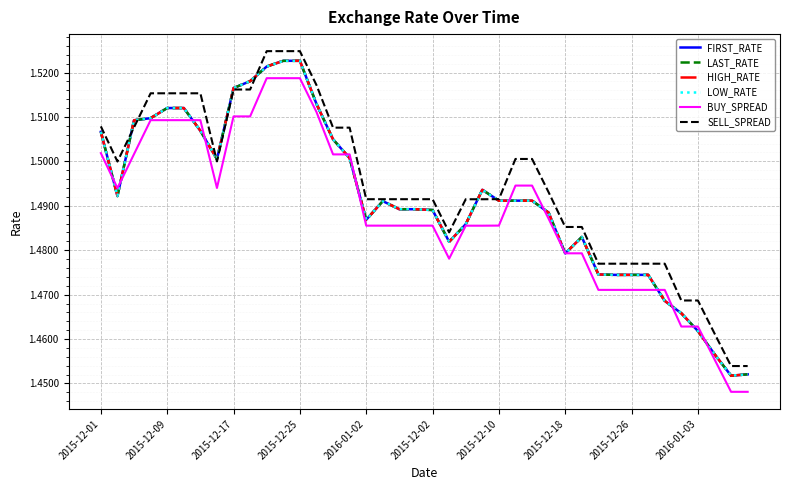

Does the chart have visible grid lines?

Yes